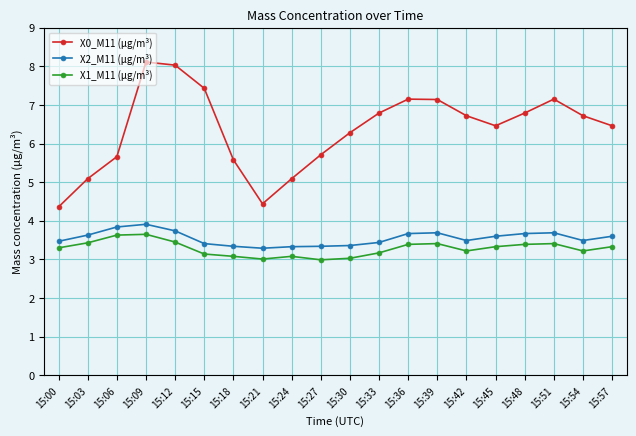

Is this an area chart (filled region under the line)?

No